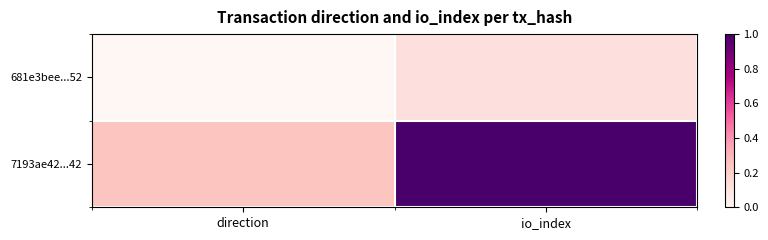

Reading left to right, transcribe all the data shown in this chart.

681e3bee...52: direction=0.0	io_index=0.1
7193ae42...42: direction=0.2	io_index=1.0